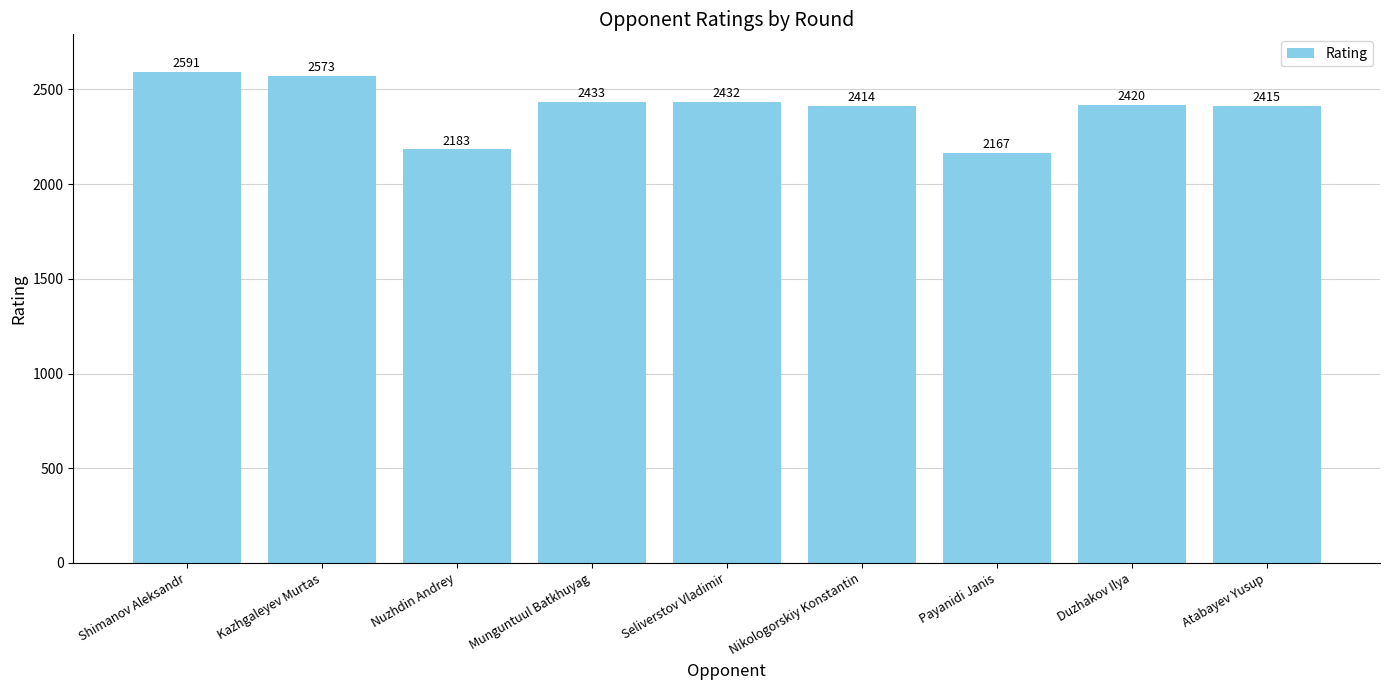

What is the difference between the values at Duzhakov Ilya and Shimanov Aleksandr?

171